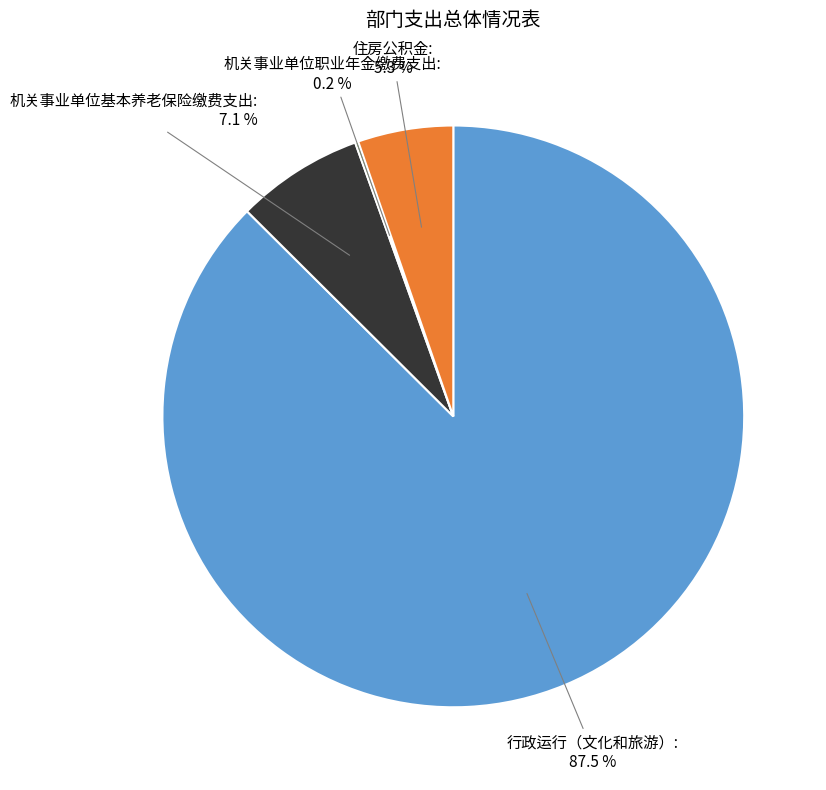

Is there a majority slice in this chart?

Yes